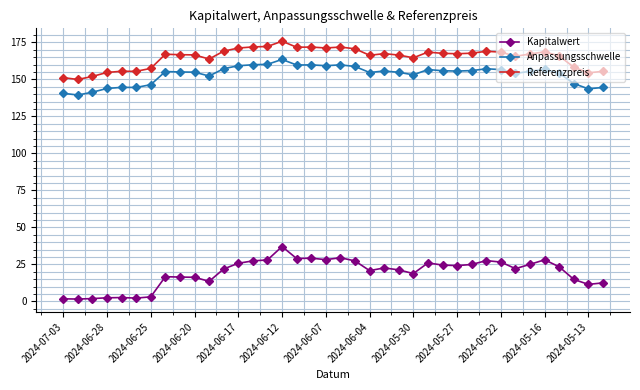

What is the average value of the Referenzpreis series?

165.0